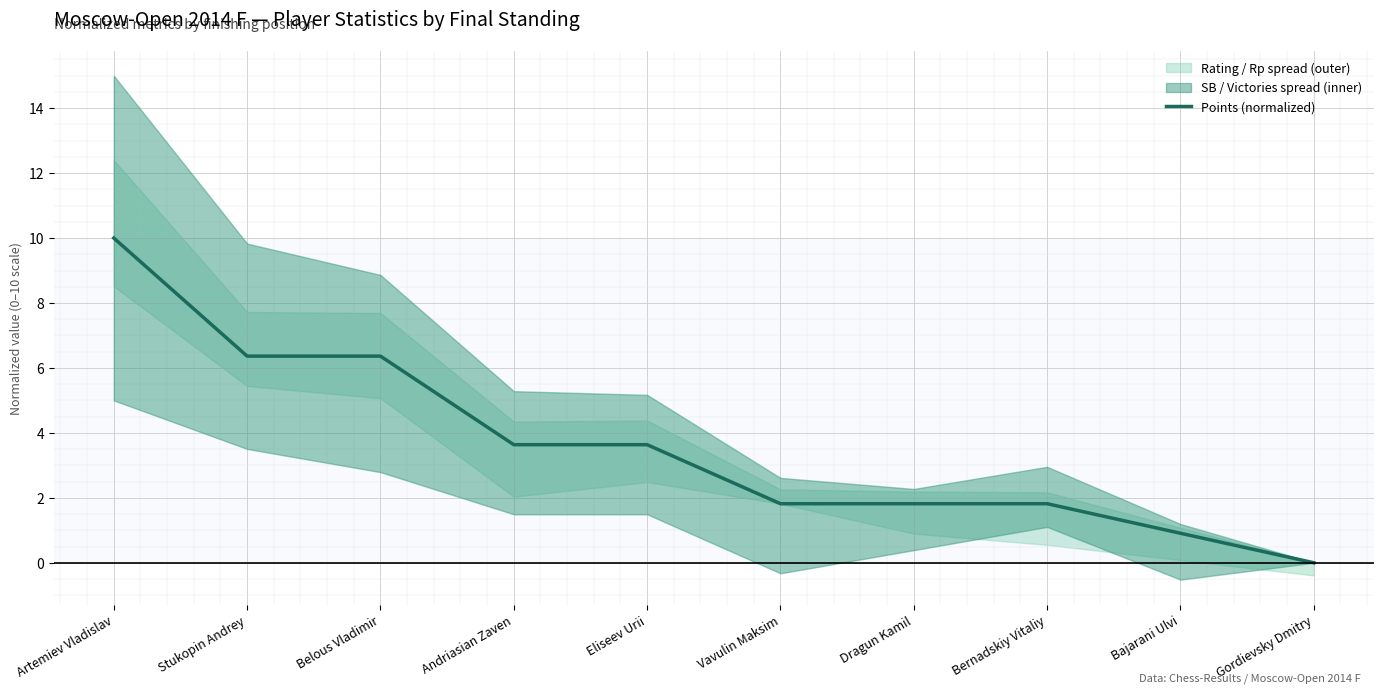

True or false: the data has more than 1 interior local peaks.

False